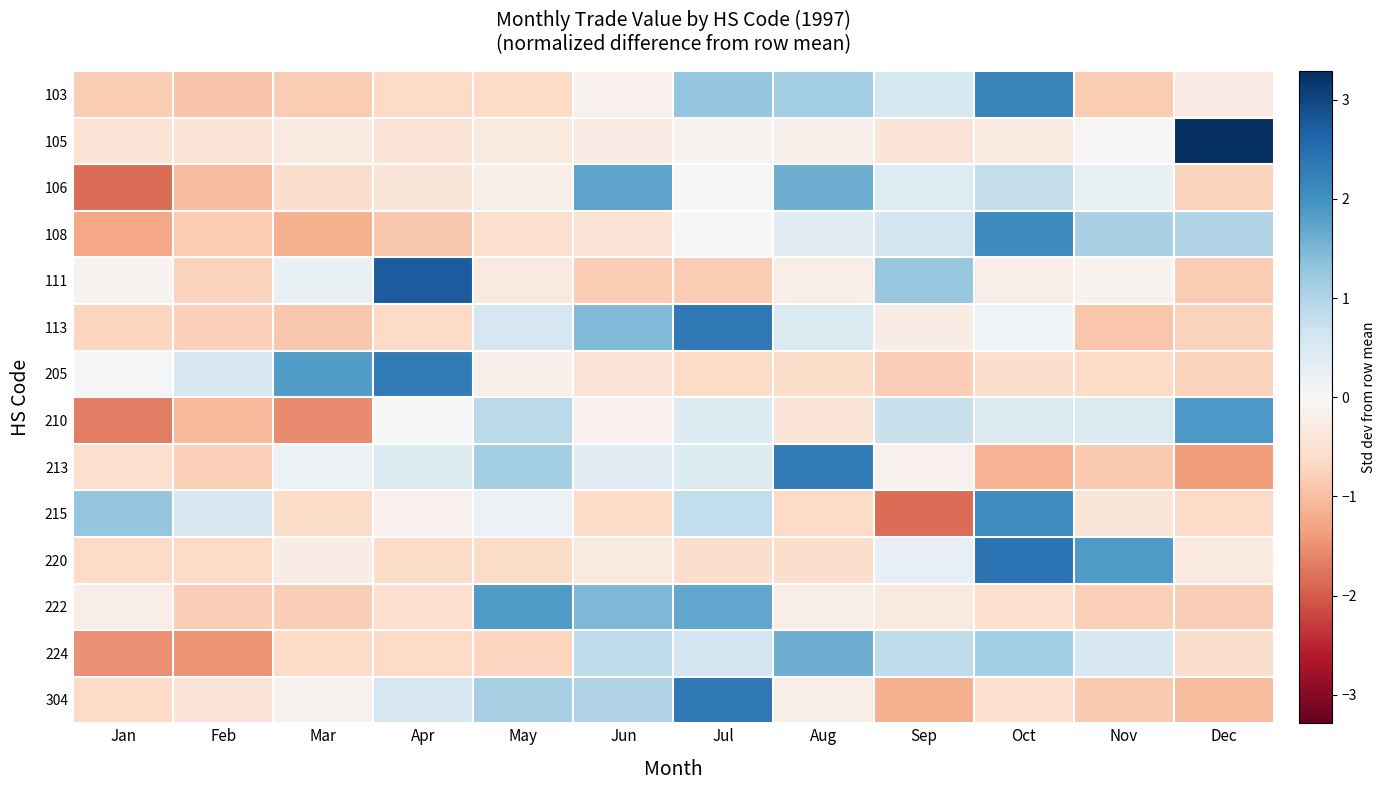

How many series are shown in this chart?

14